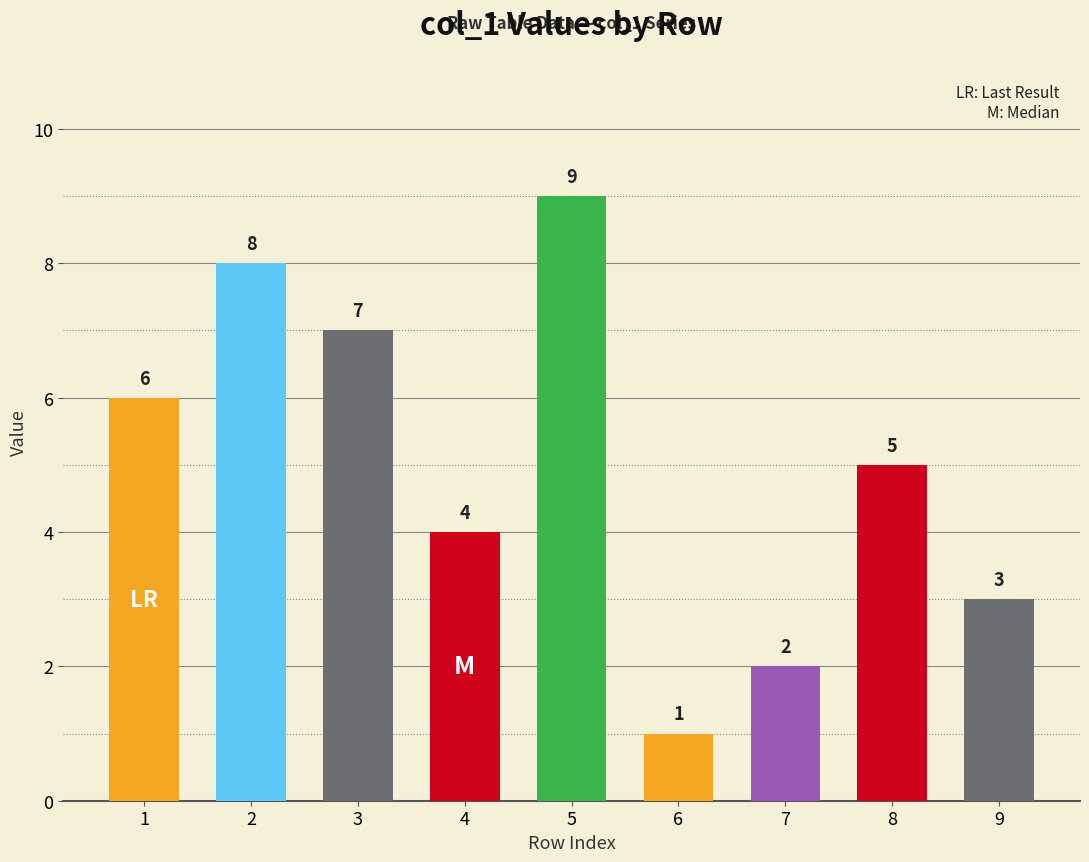

Reading left to right, what are all the values shown in this chart?

6	8	7	4	9	1	2	5	3